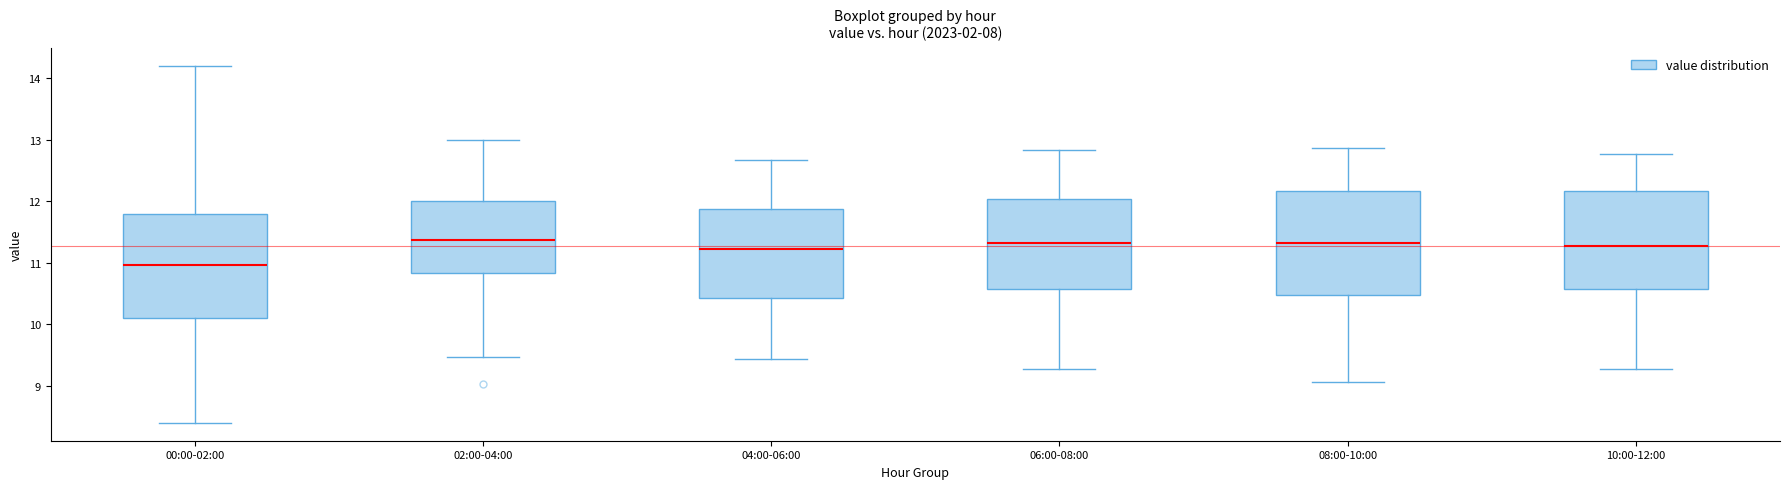

Reading left to right, read every box against the y-axis: the position of its median line, the range the box covers, and the ends of its whiskers. The values are not printed on the chart, so give them approximately, as read against the axis.

00:00-02:00: median 11.0, box 10.1 to 11.8, whiskers 8.4 to 14.2
02:00-04:00: median 11.4, box 10.8 to 12.0, whiskers 9.5 to 13.0
04:00-06:00: median 11.2, box 10.4 to 11.9, whiskers 9.4 to 12.7
06:00-08:00: median 11.3, box 10.6 to 12.0, whiskers 9.3 to 12.8
08:00-10:00: median 11.3, box 10.5 to 12.2, whiskers 9.1 to 12.9
10:00-12:00: median 11.3, box 10.6 to 12.2, whiskers 9.3 to 12.8